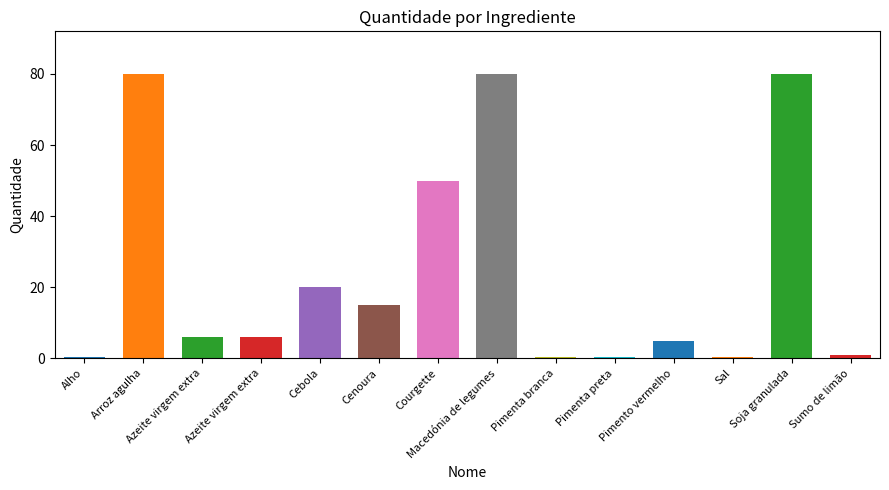

At which category does the chart reach its peak across all series?

Arroz agulha